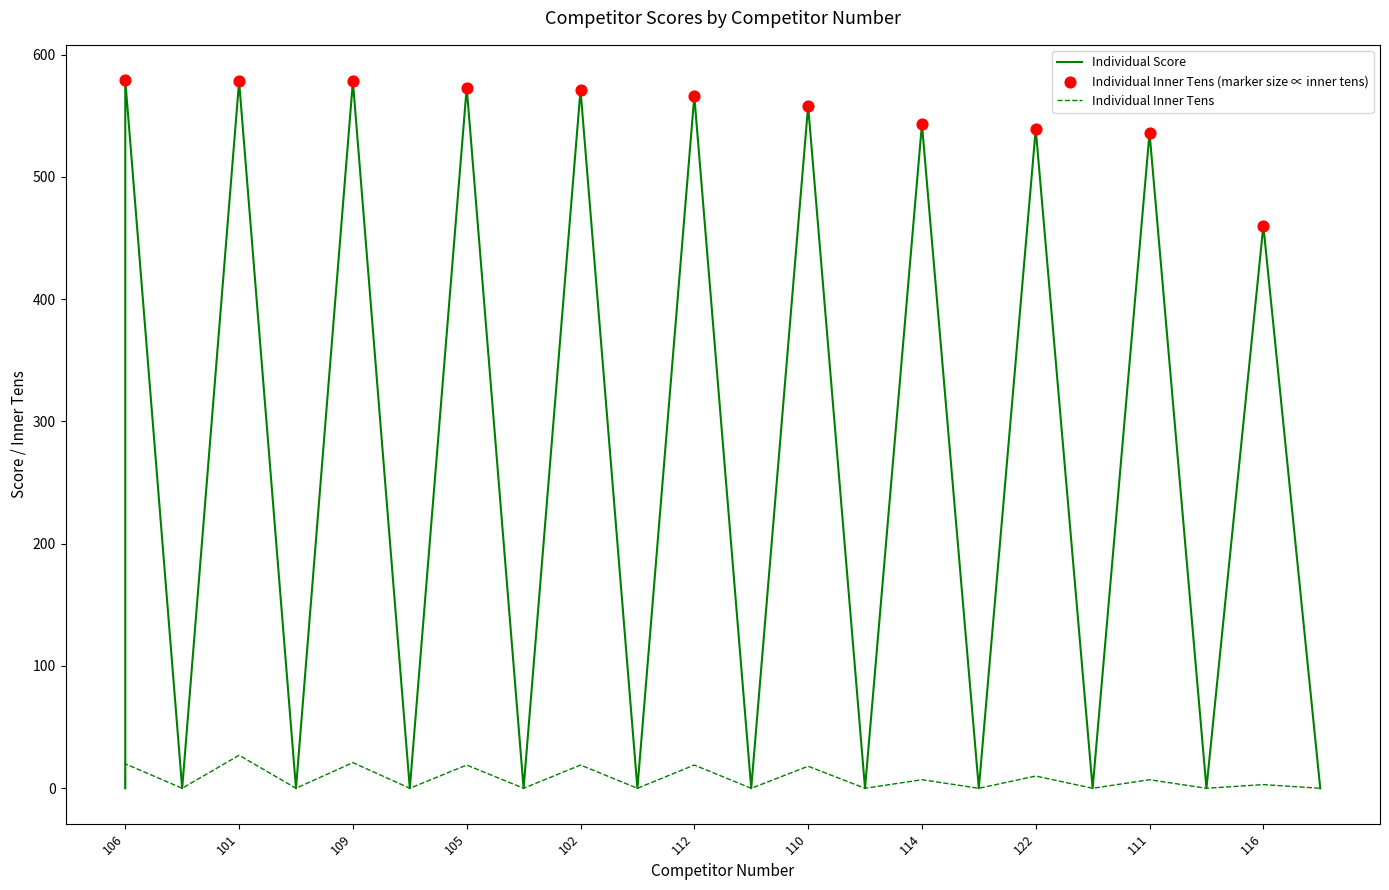

What is the change in value from 122 to 116?

-79